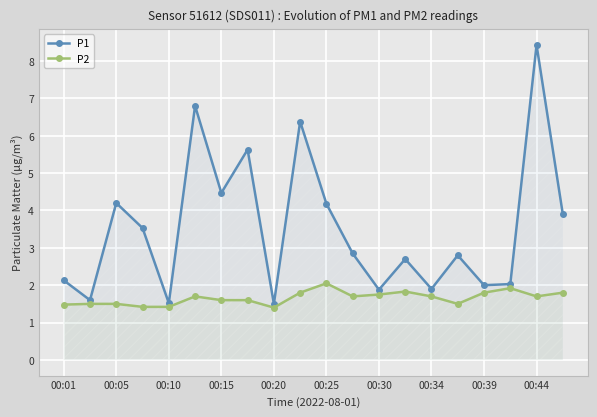

Read the P1 value at 00:25.

4.2